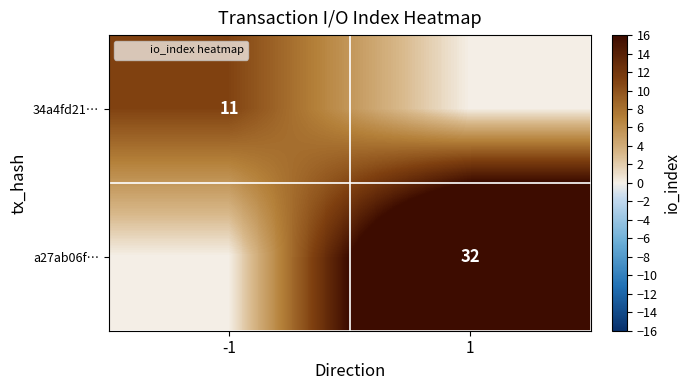

What is the difference between the maximum and minimum values in the 34a4fd21… series?

11